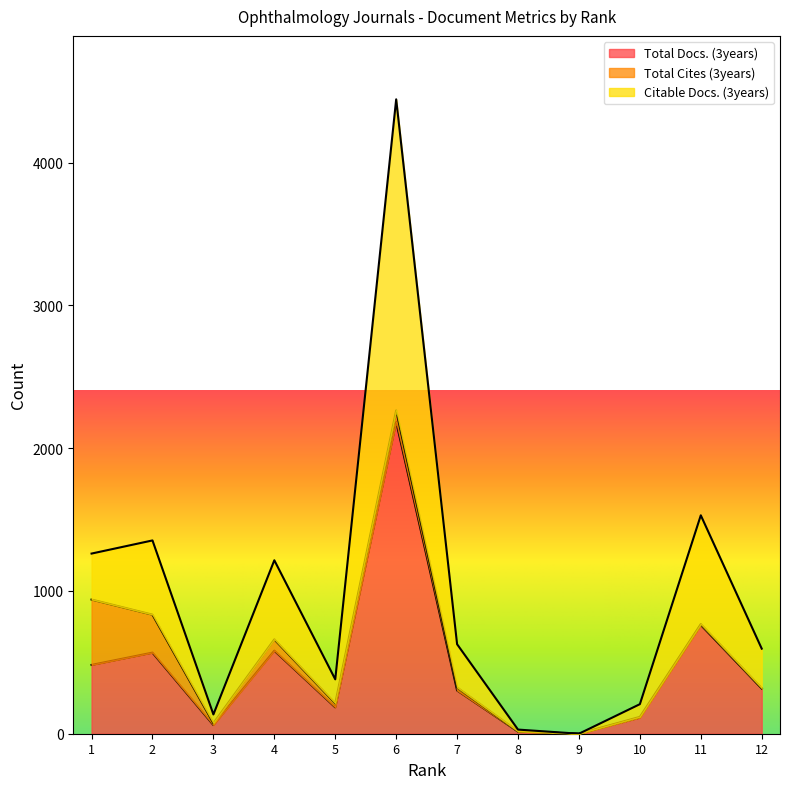

What is the spread (max minus min) of values at 8?

14